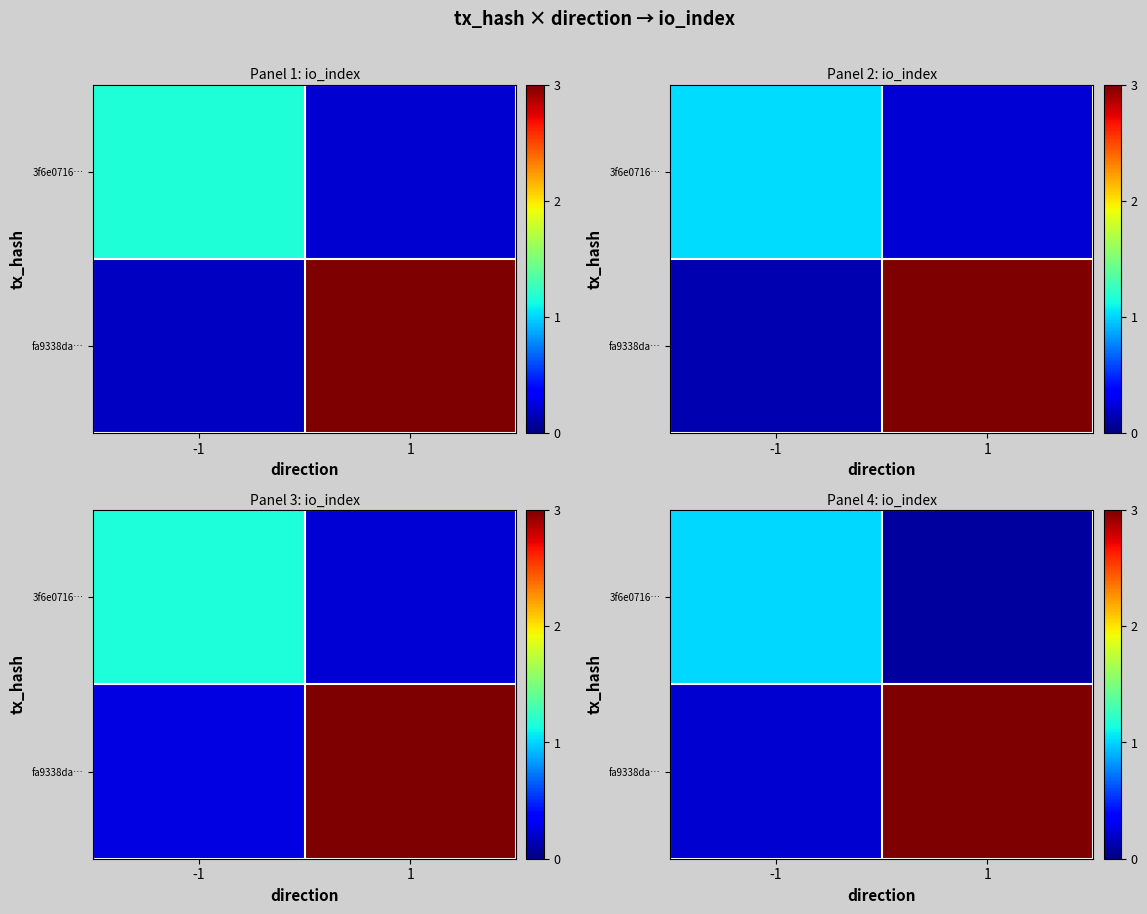

At how many categories does at least one series exceed 0?

2